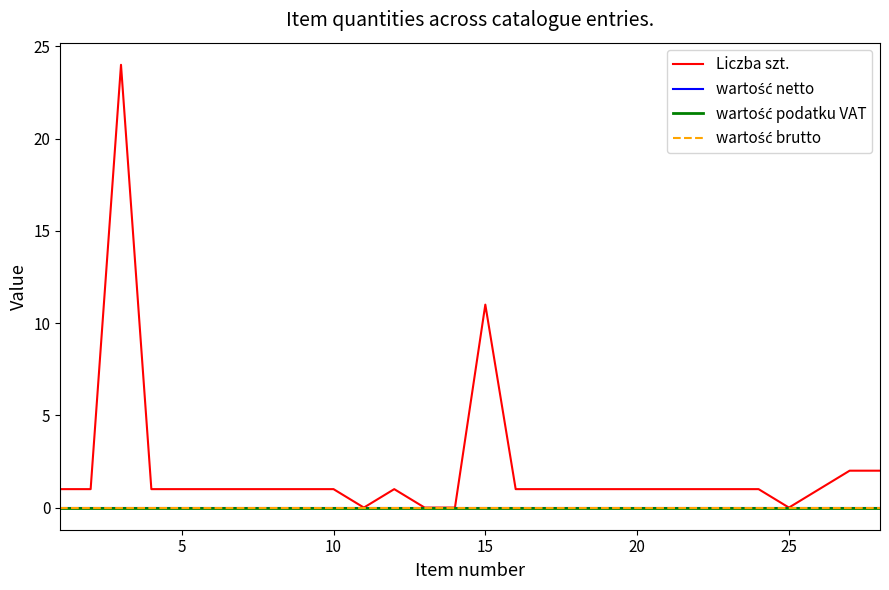

True or false: wartość podatku VAT has more than 2 interior local peaks.

False